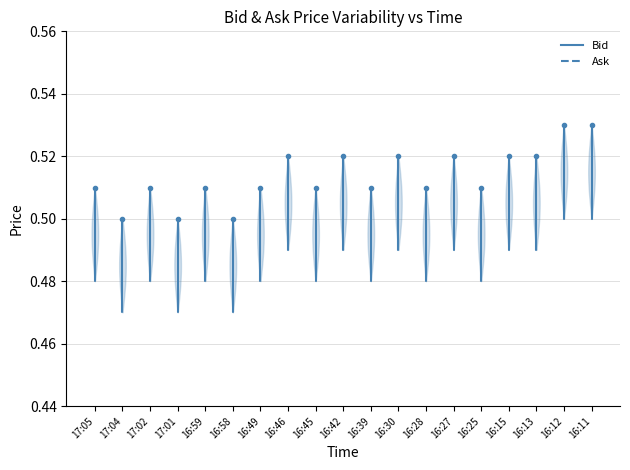

In Bid, how many points are lower than both neighbors (excluding endpoints)?

7